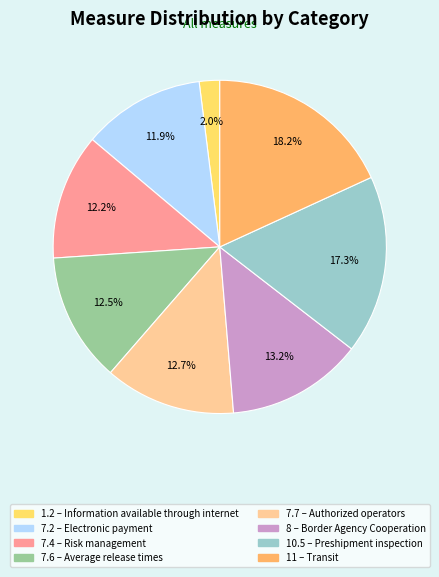

Which category has the biggest portion of the pie?

11 – Transit